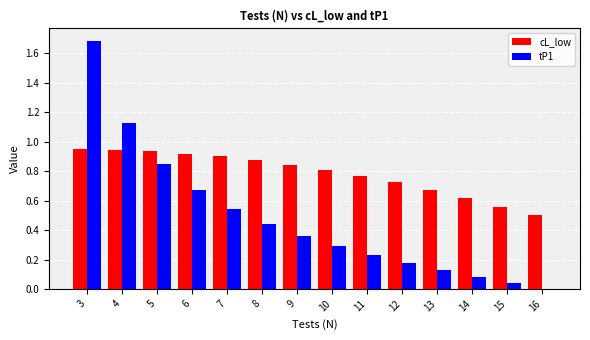

Which series changed the most between 3 and 12?

tP1